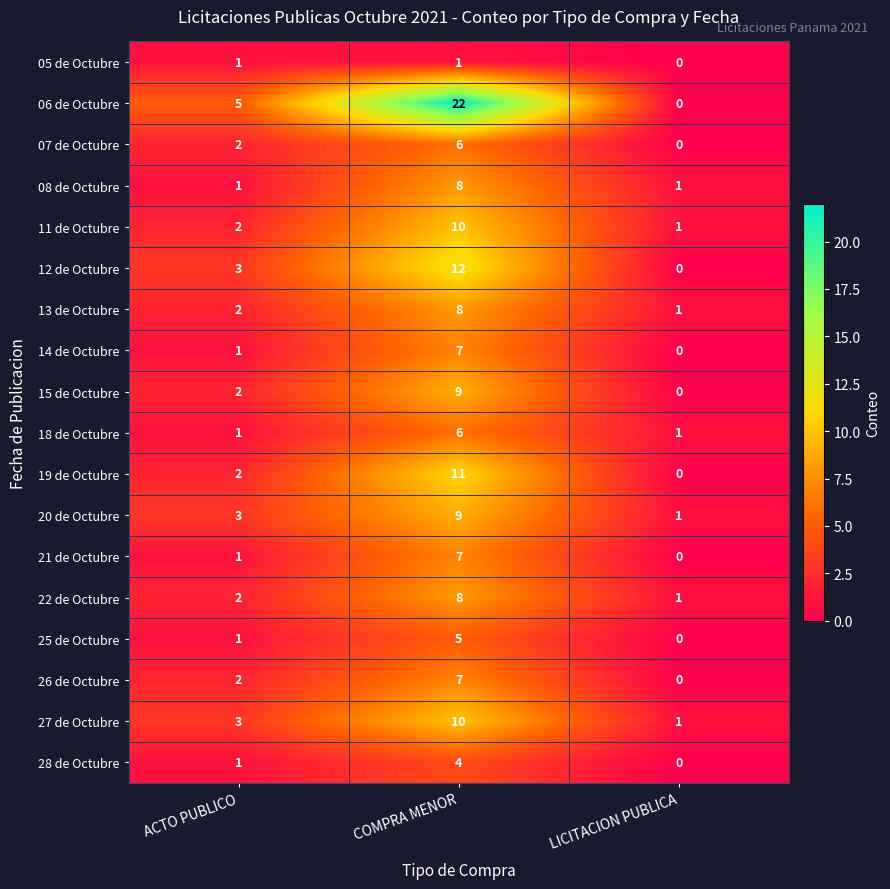

What is the sum of all 12 de Octubre values?

15